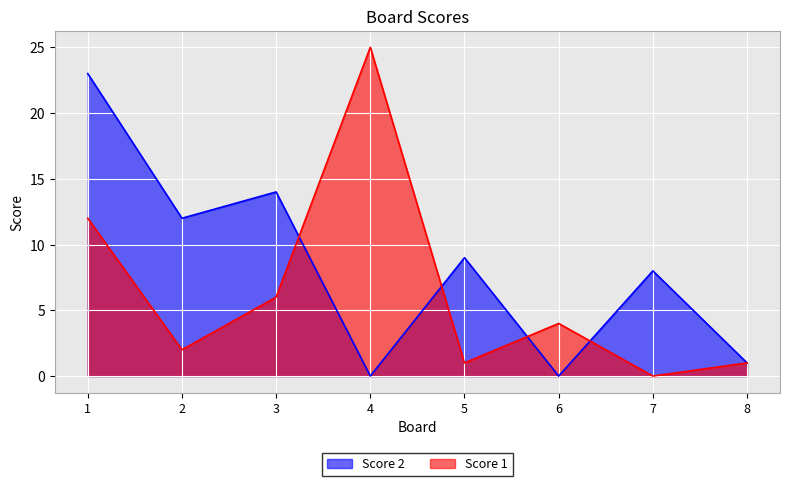

The Score 2 series shows 8 at 7. True or false?

True